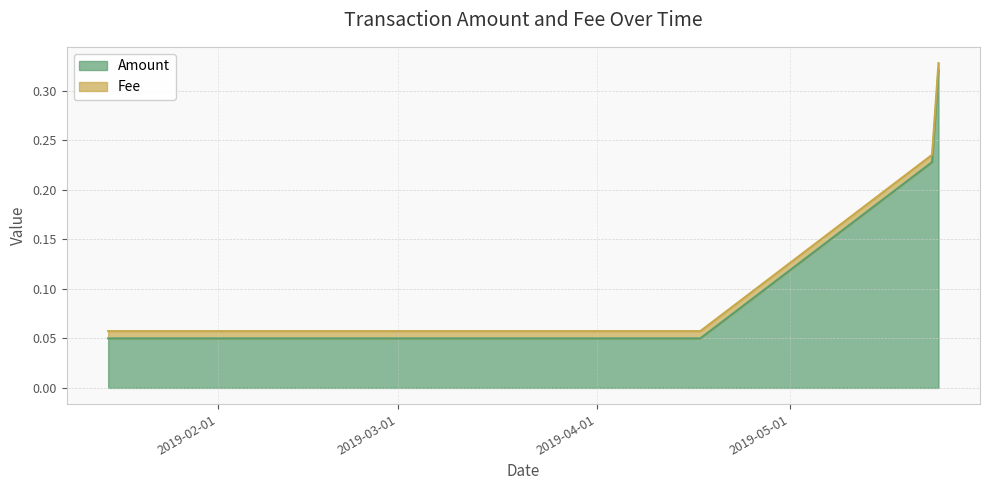

The chart shows a value of 0.1 at 2019-04-17. True or false?

True